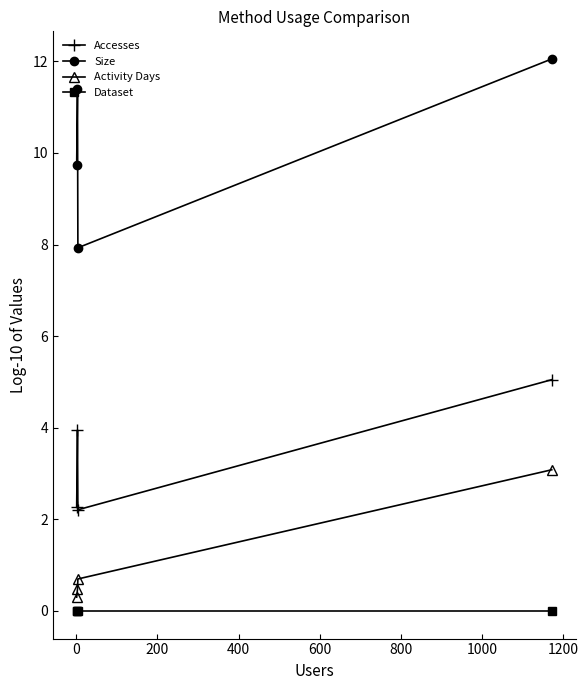

What is the greatest value displayed?

12.1